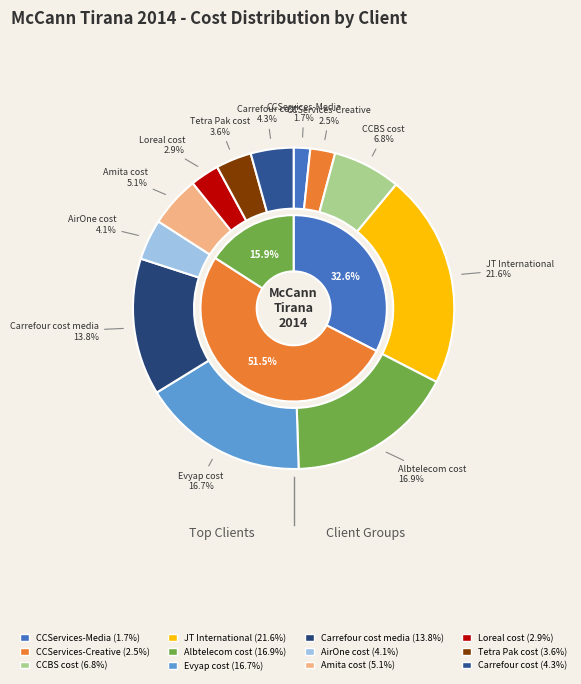

Which slice is the largest?

JT International